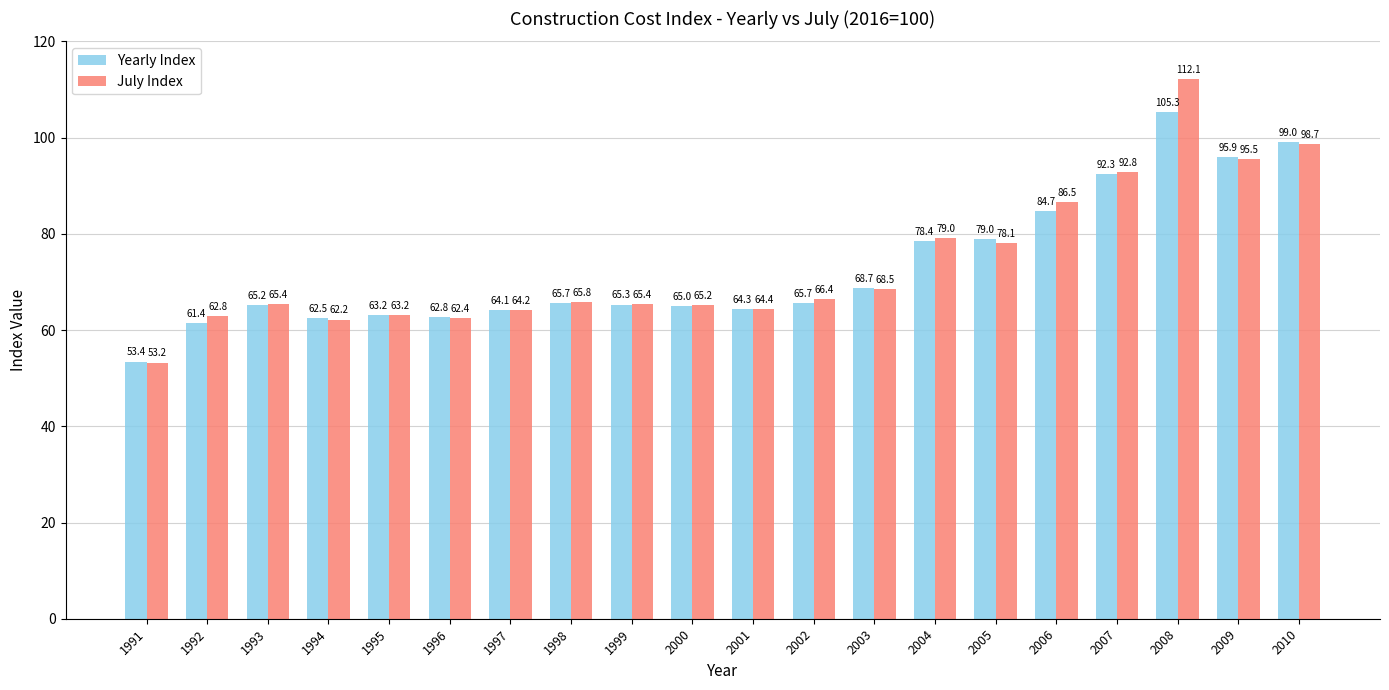

Where does the Yearly Index series first go above 65?

1993